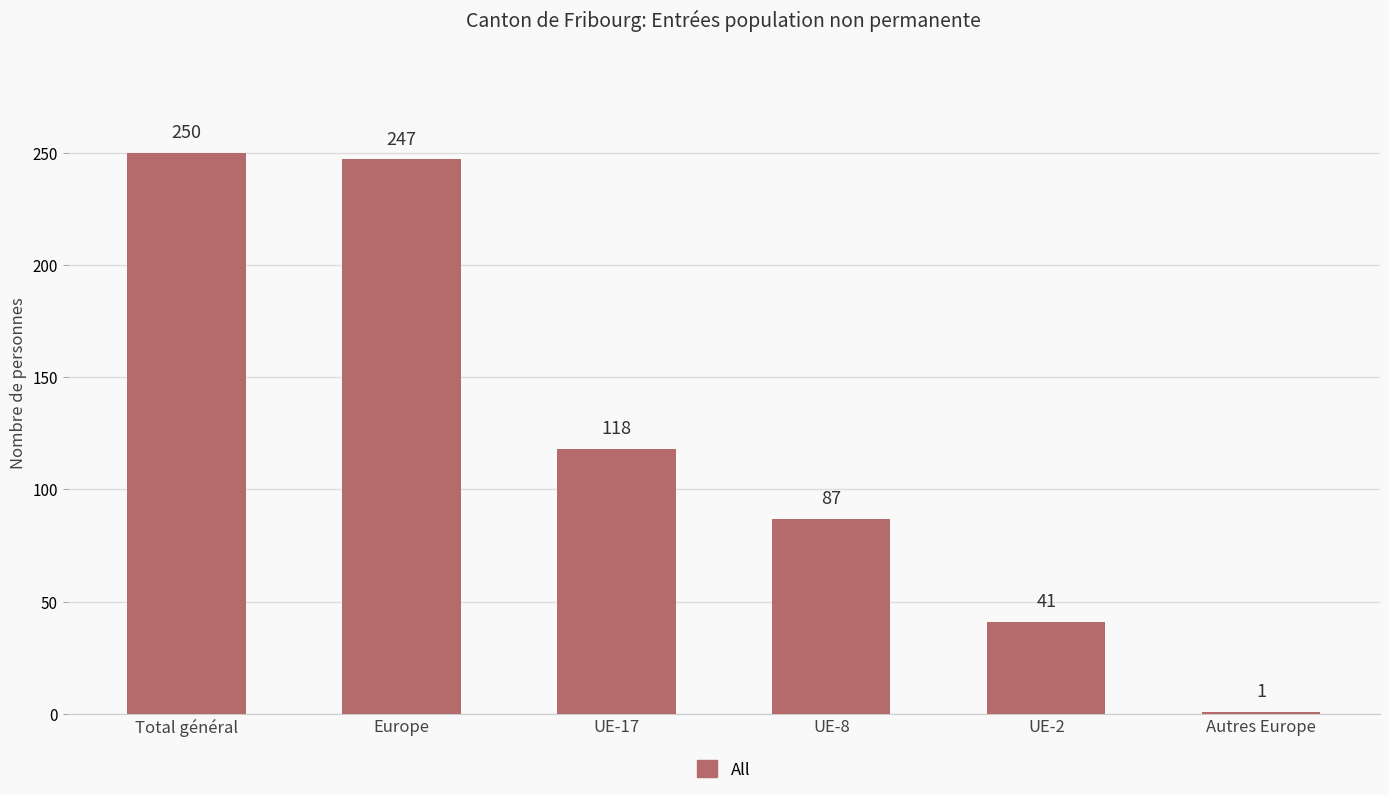

What is the change in value from UE-17 to UE-8?

-31